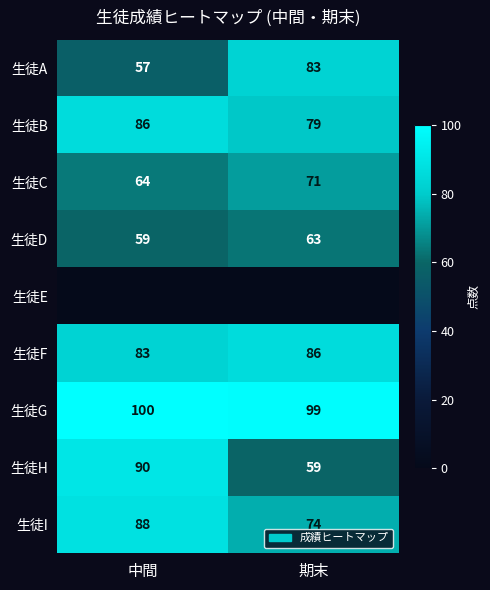

The 生徒C series shows 64 at 中間. True or false?

True